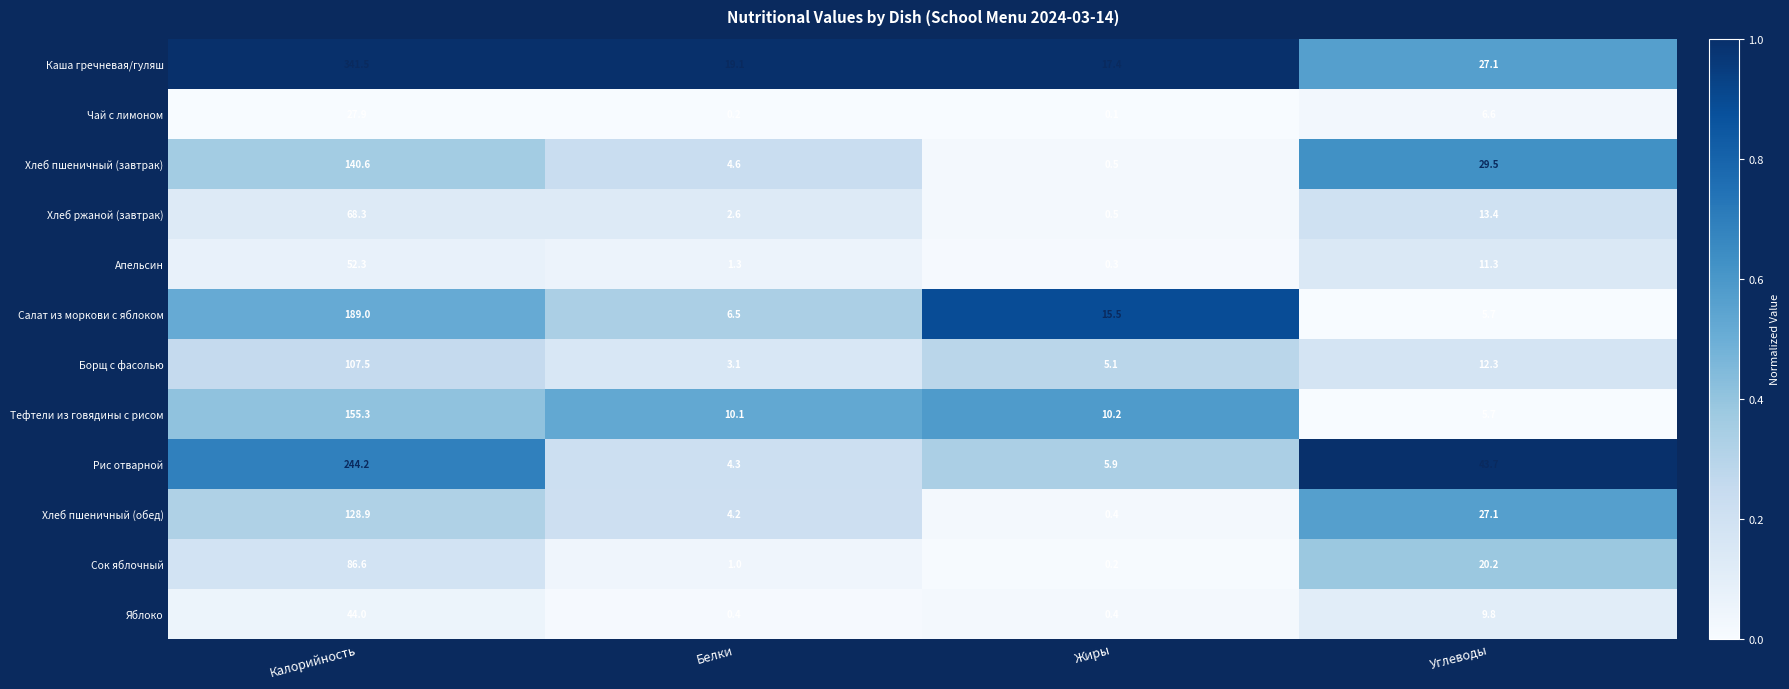

At which label does Борщ с фасолью first exceed 12?

Калорийность